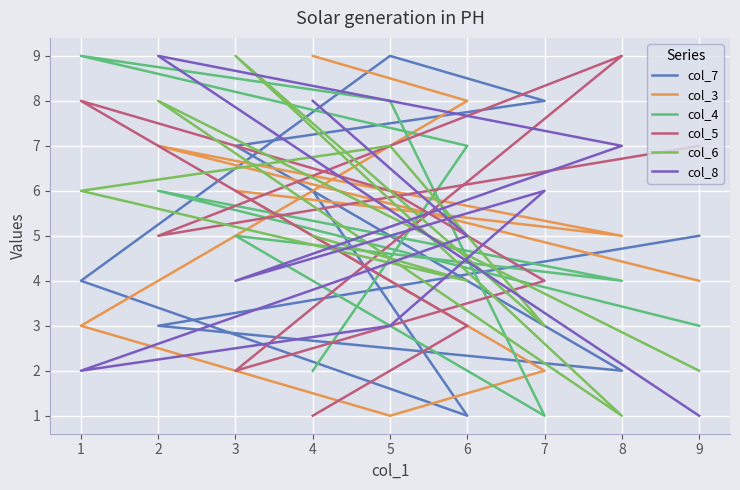

In col_3, how many points are lower than both neighbors (excluding endpoints)?

2